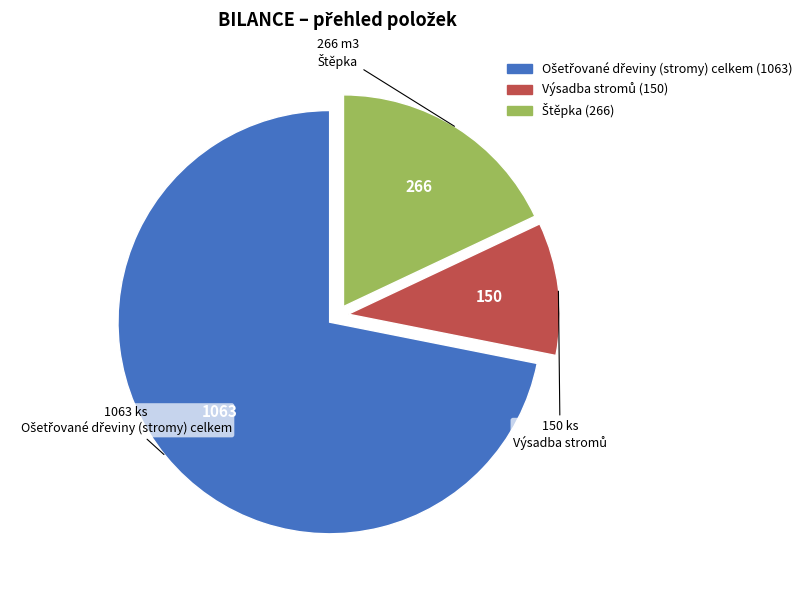

Count the number of slices in the pie.

3